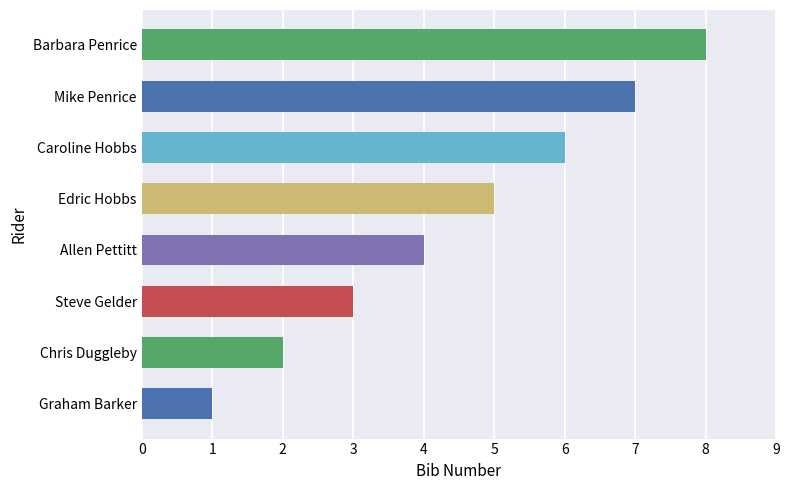

Are the bars horizontal?

Yes